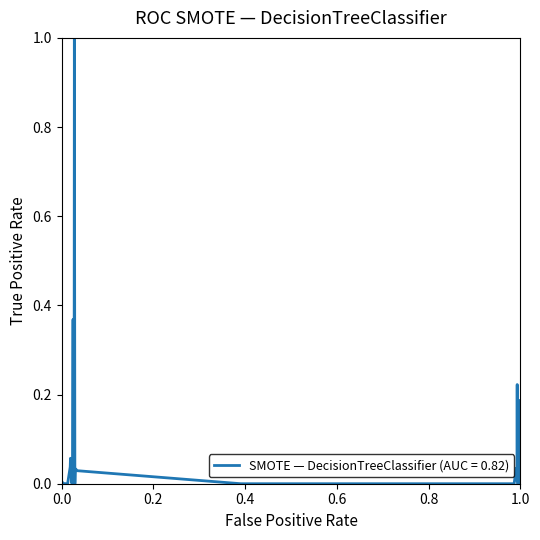

What is the difference between the maximum and minimum values?

1.0